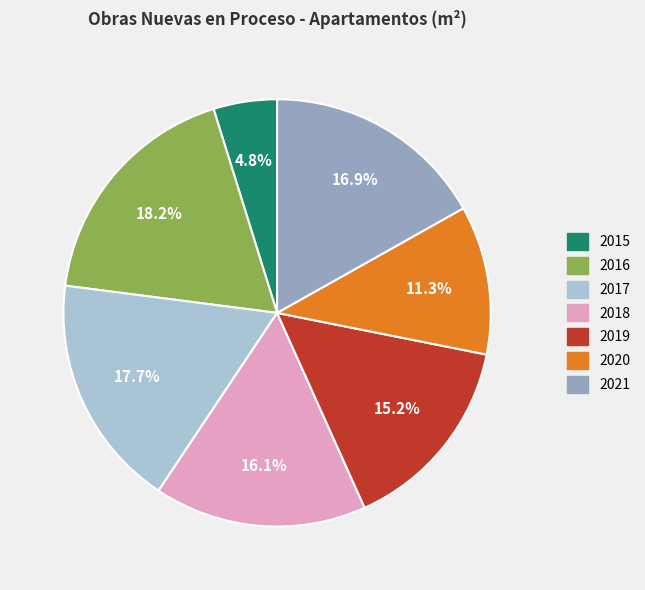

Is there a majority slice in this chart?

No